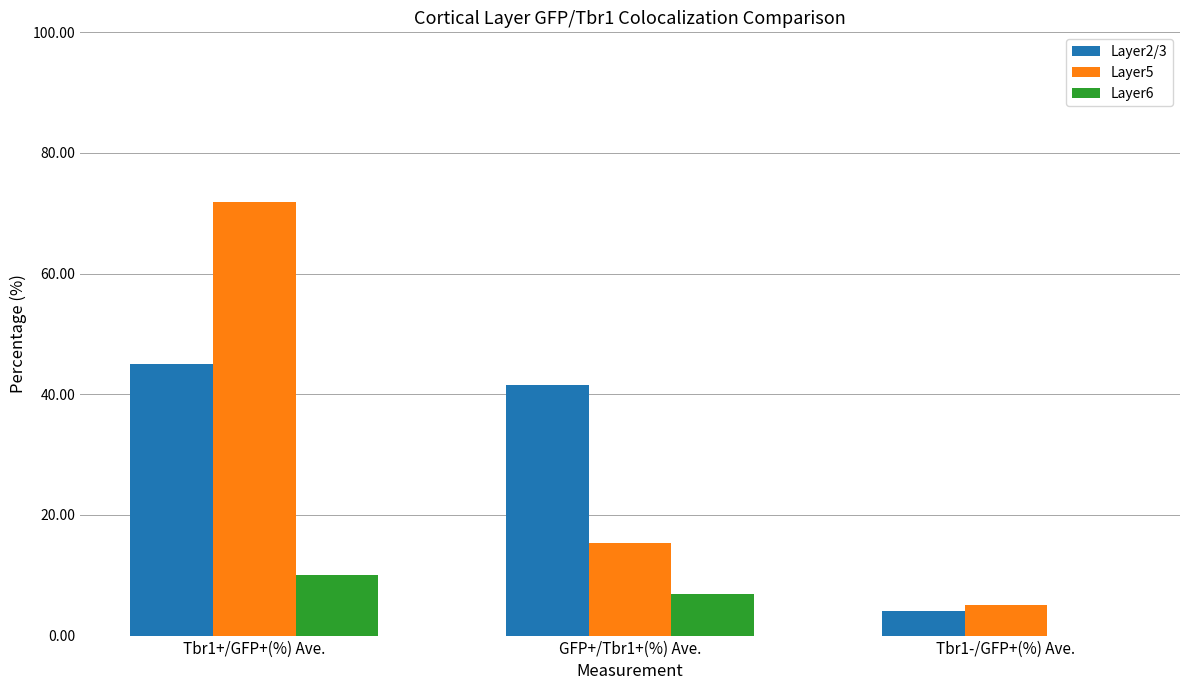

The value of Layer5 at GFP+/Tbr1+(%) Ave. is 8.6. True or false?

False